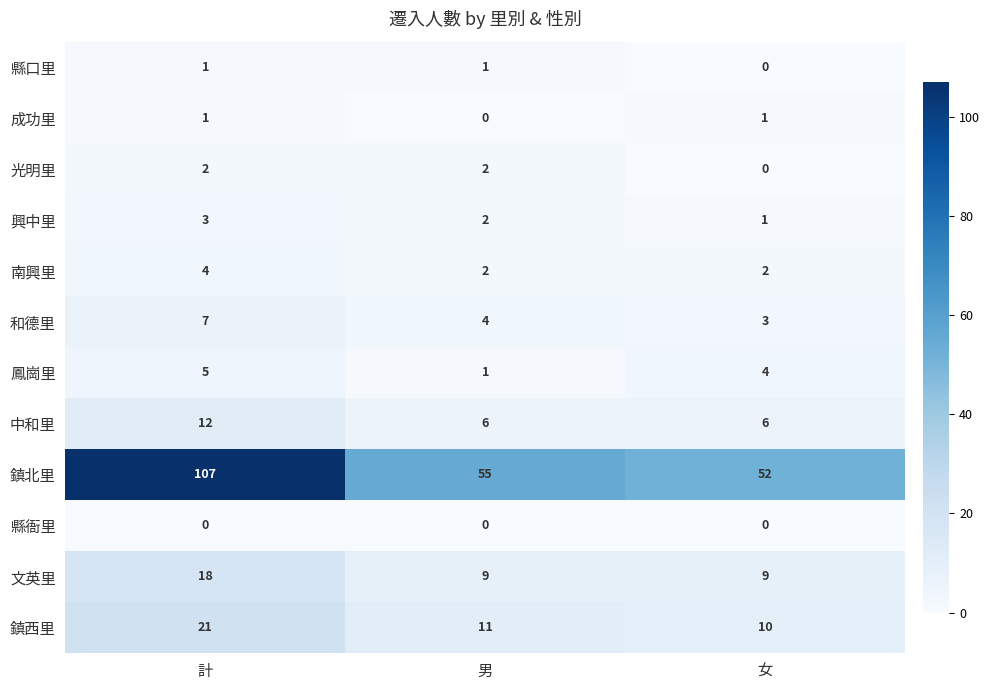

At which label does 和德里 reach its minimum?

女